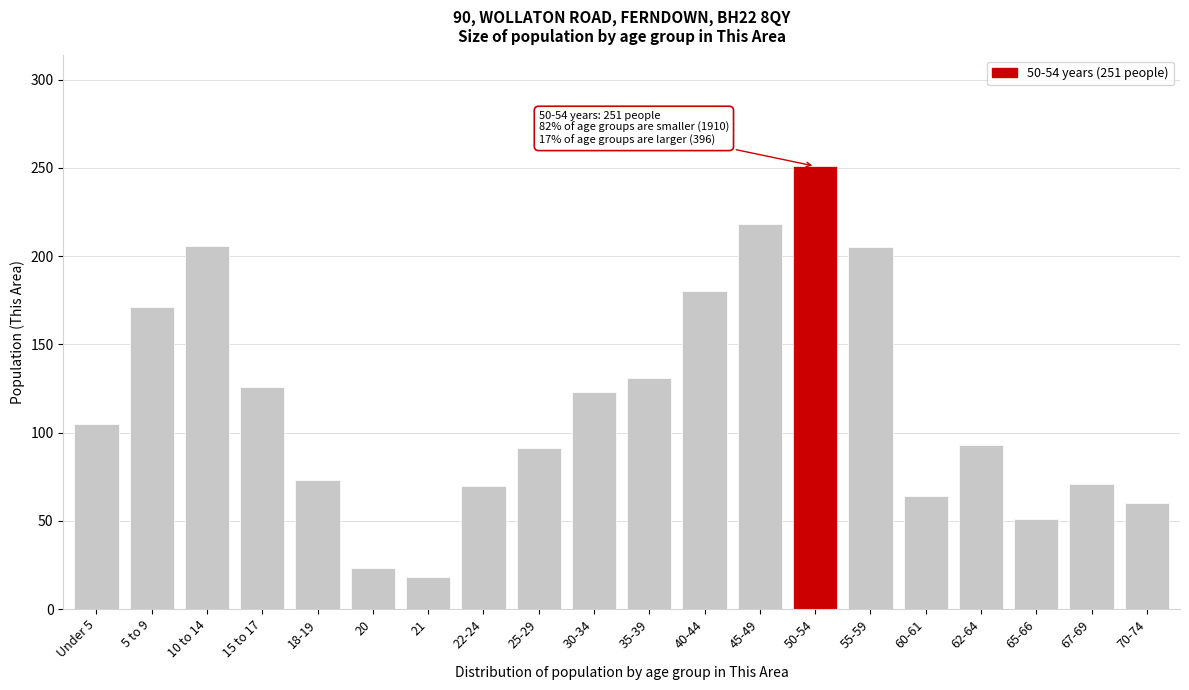

What is the difference between the maximum and minimum values?

233